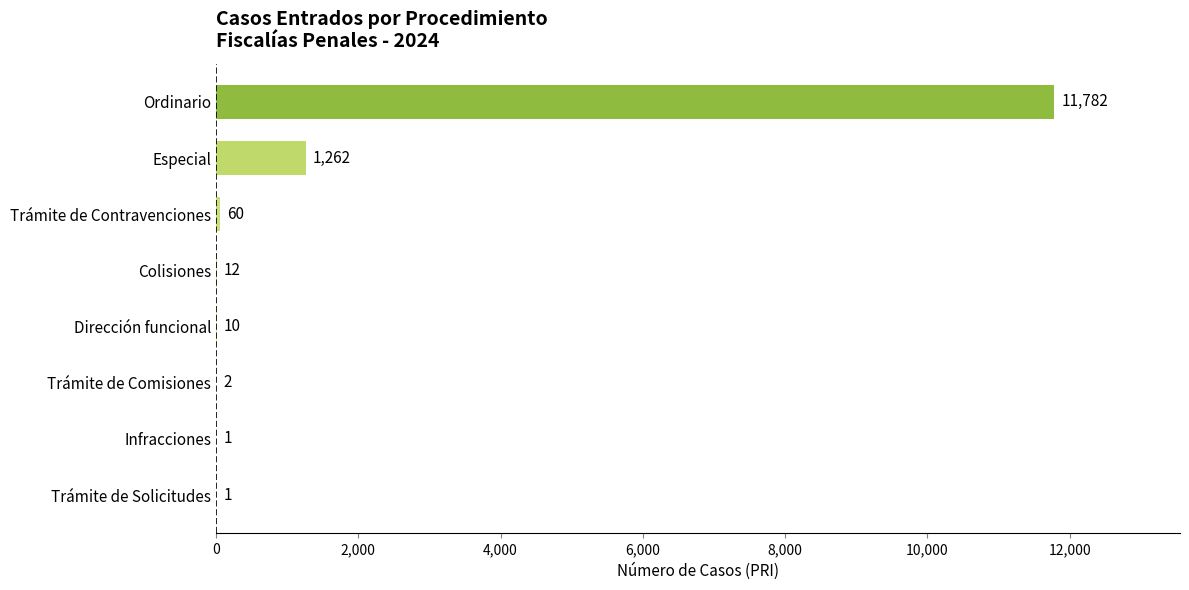

What is the maximum value shown in the chart?

11782